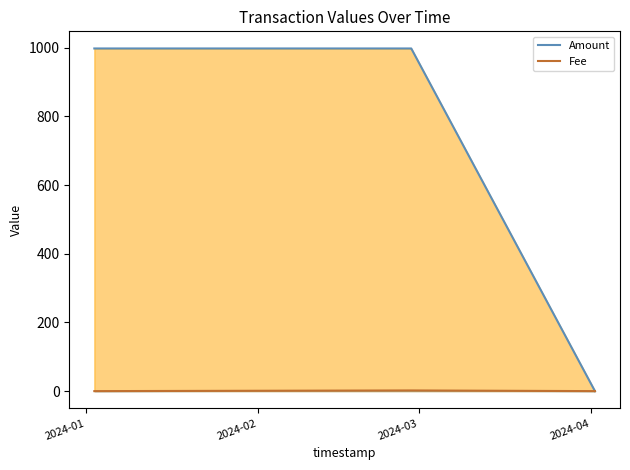

What is the greatest value displayed?

998.0